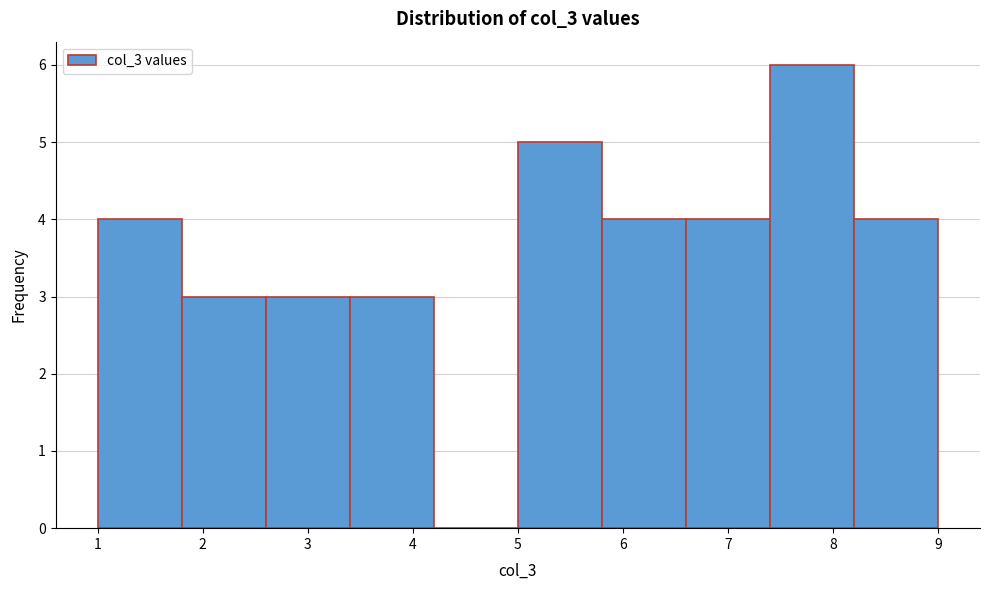

What is the height of the bar covering 1.8 to 2.6 on the x-axis? The values are not printed on the chart, so give them approximately, as read against the axis.

3